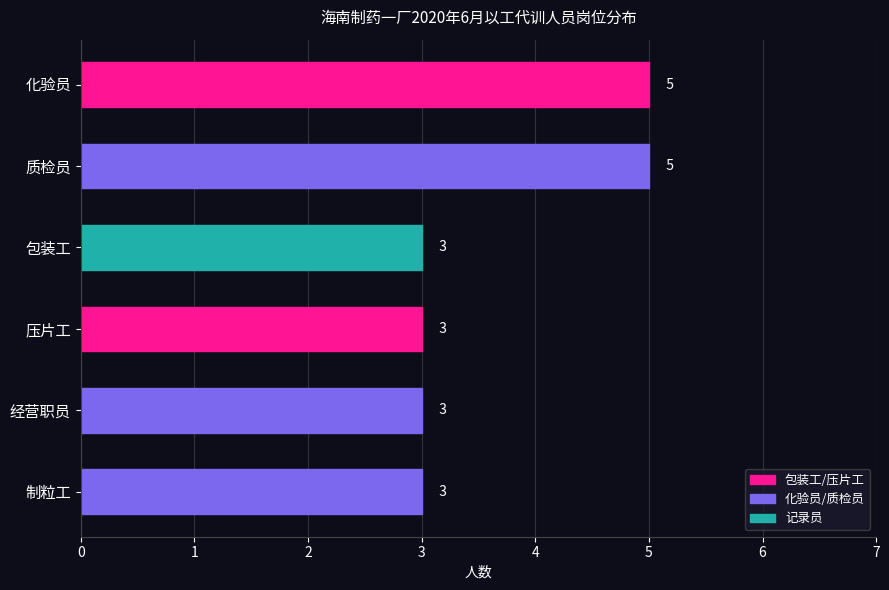

Reading top to bottom, list all the values displayed in this chart.

化验员=5	质检员=5	包装工=3	压片工=3	经营职员=3	制粒工=3